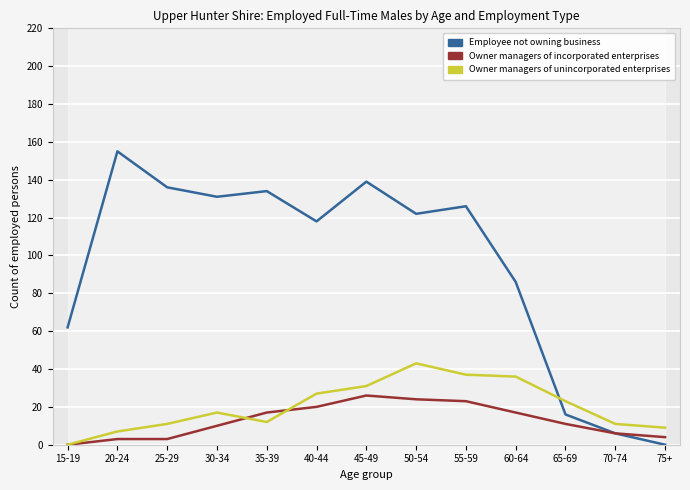

What is the difference between the highest and lowest values at 65-69?

12